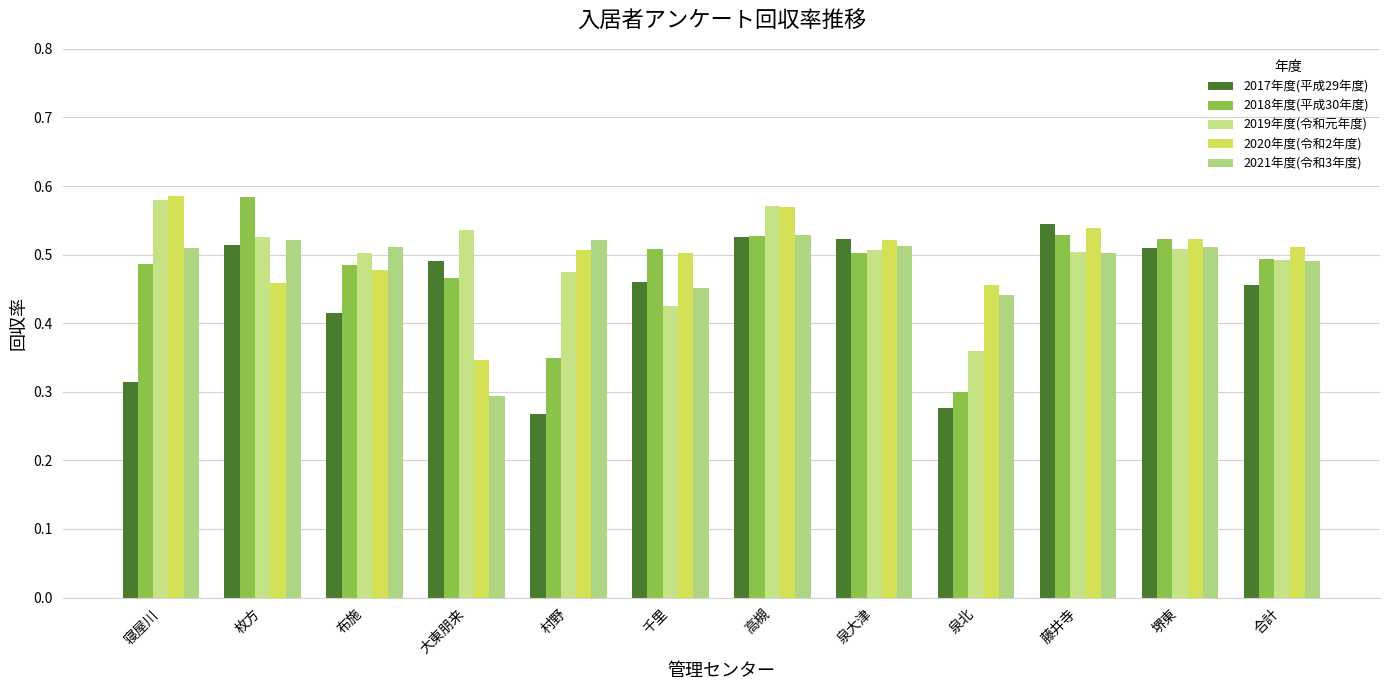

What is the sum of all 2020年度(令和2年度) values?

6.0